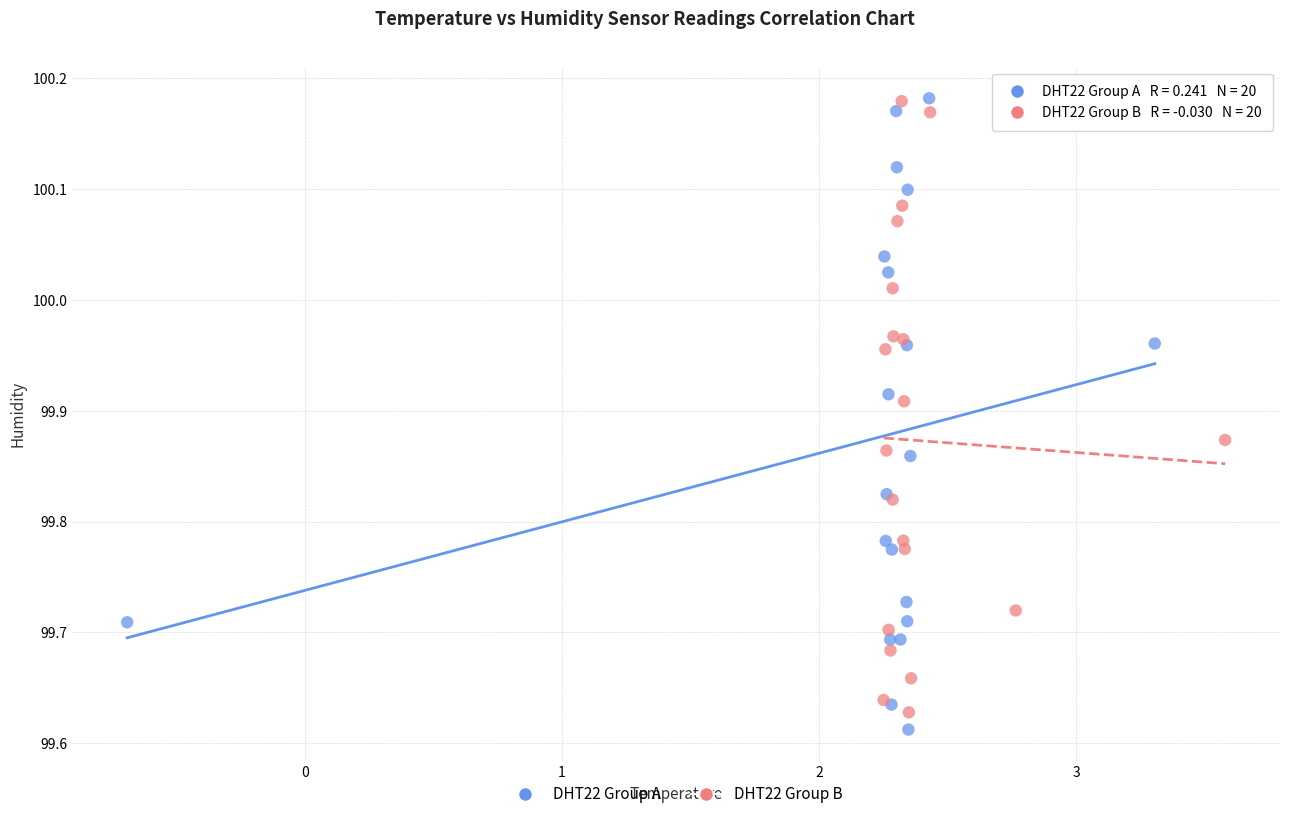

Which series reaches the minimum Y coordinate?

DHT22 Group A